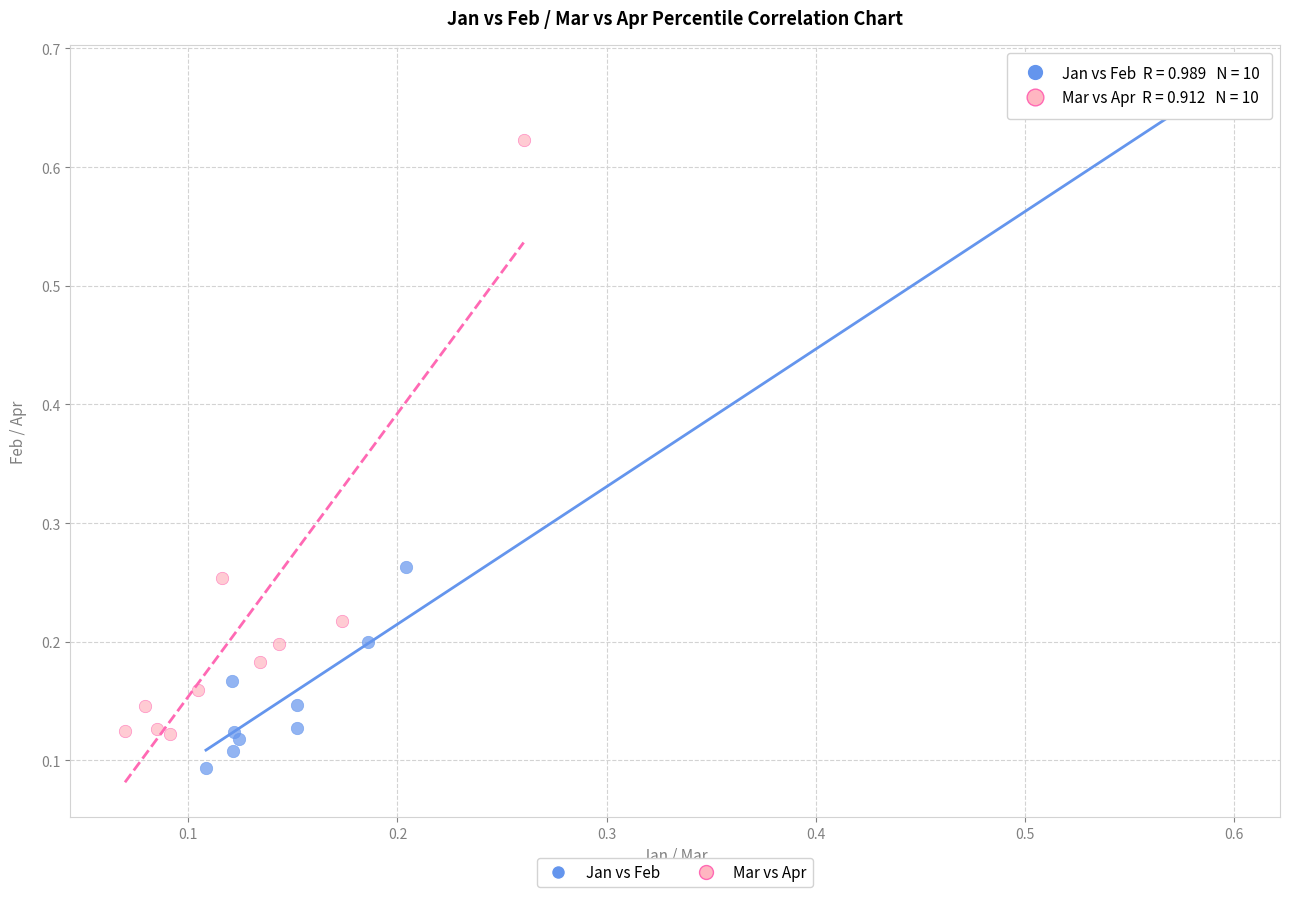

Which series contains the lowest Y value?

Jan vs Feb